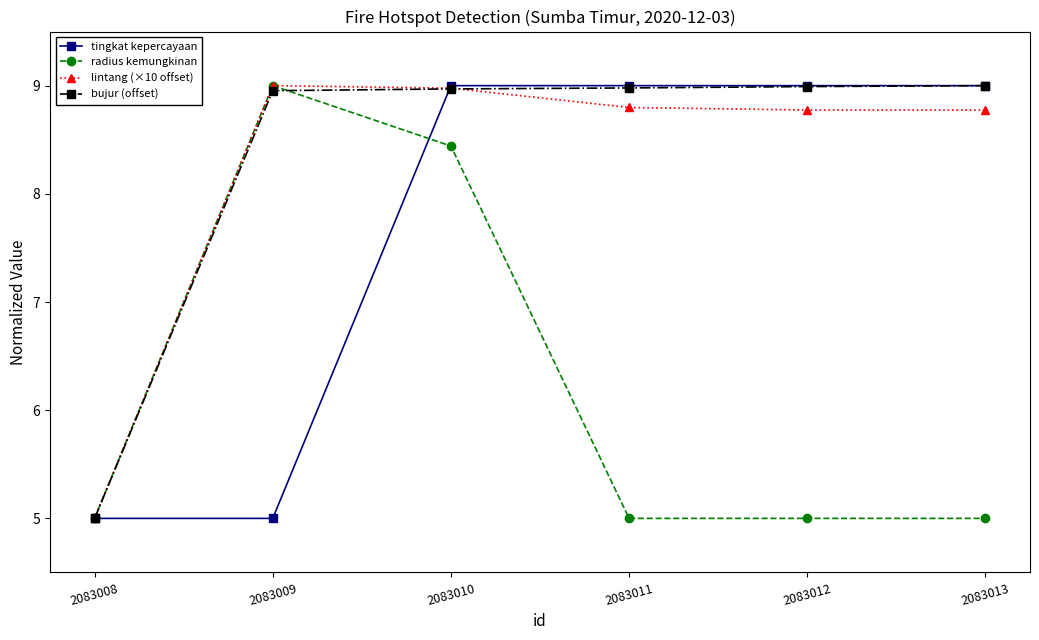

How many series are shown in this chart?

4